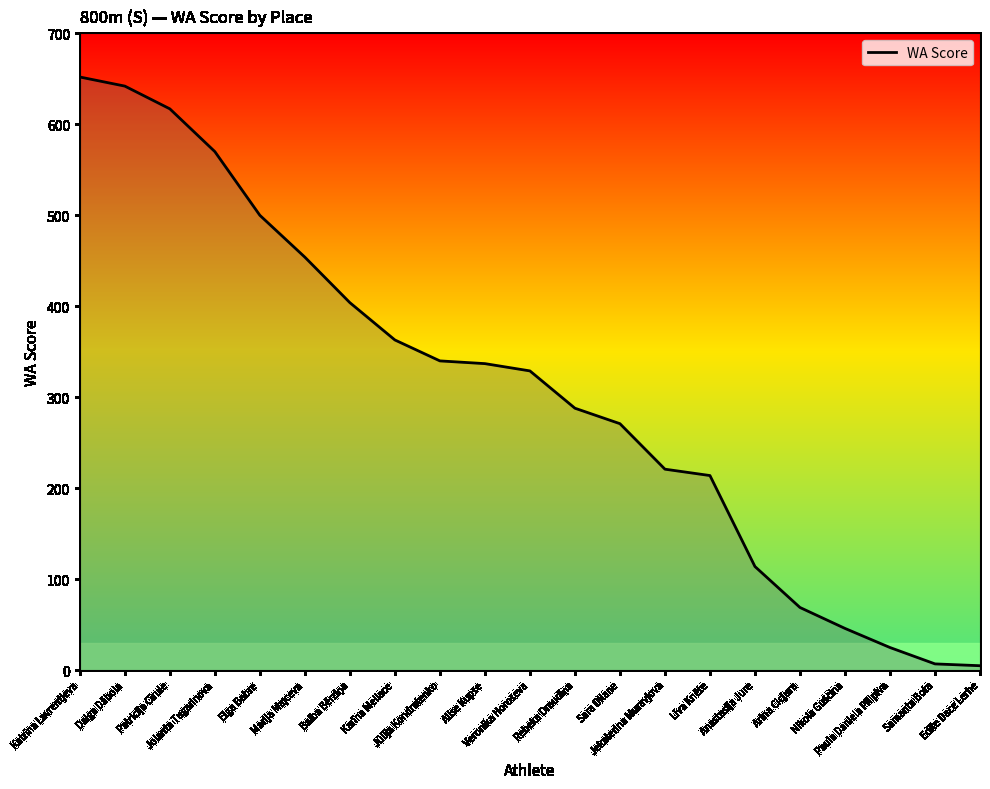

What is the greatest value displayed?

652